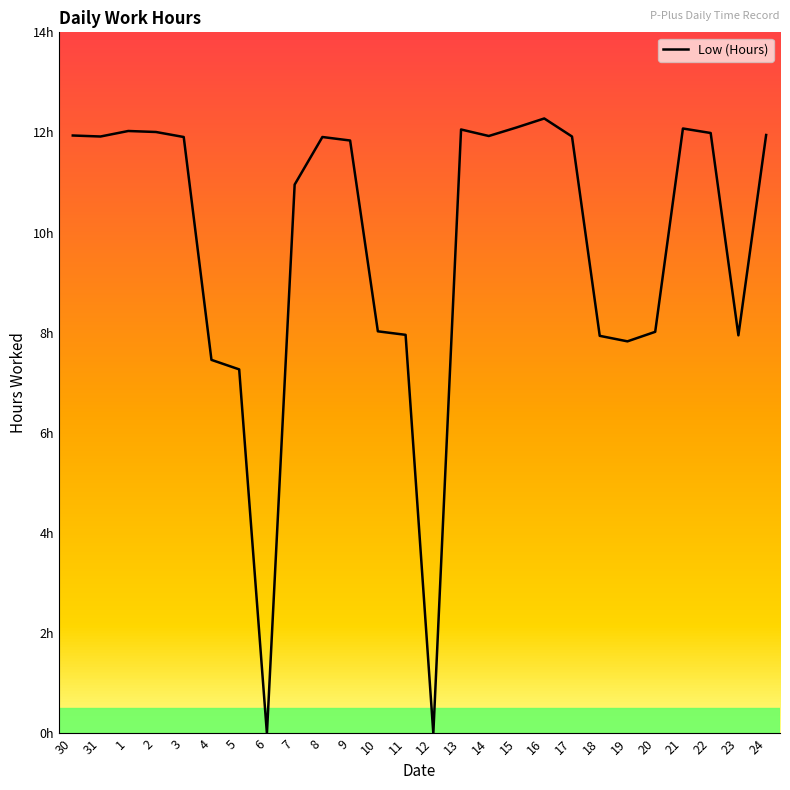

True or false: there are more than 2 points higher than both neighbors.

True